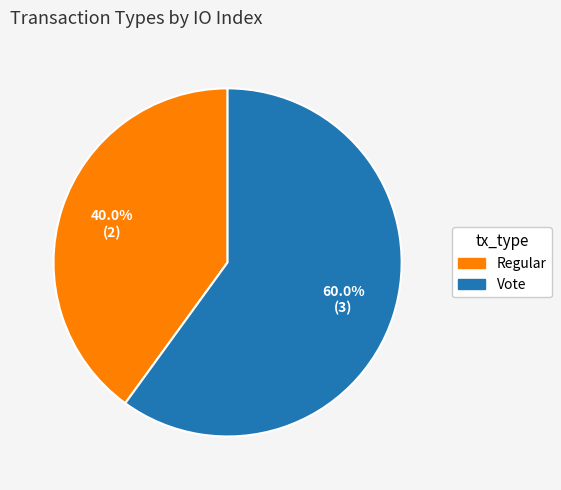

The Vote slice represents 60% of the pie. True or false?

True